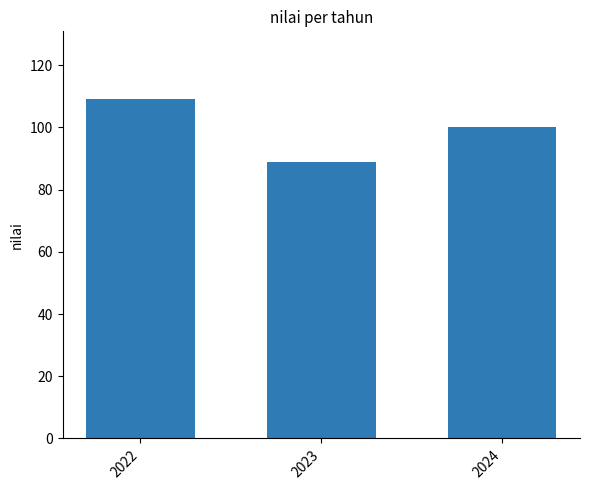

The value at 2022 is 109.1. True or false?

True